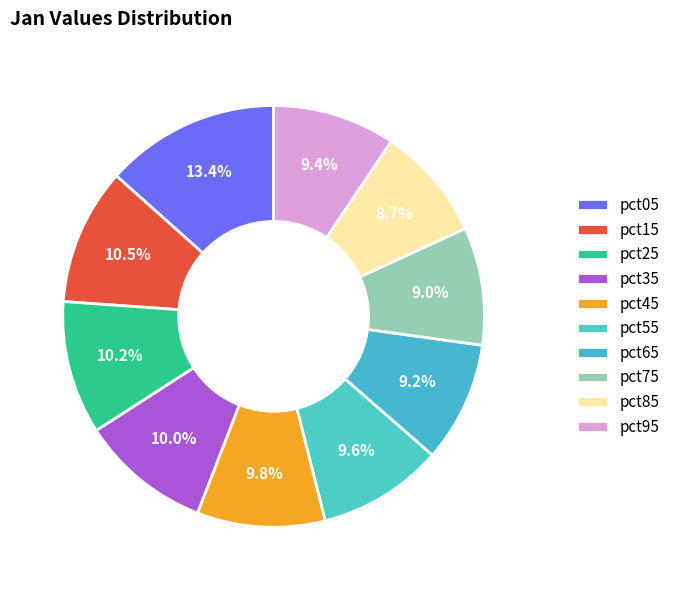

To the nearest percent, what is the average slice percentage?

10%